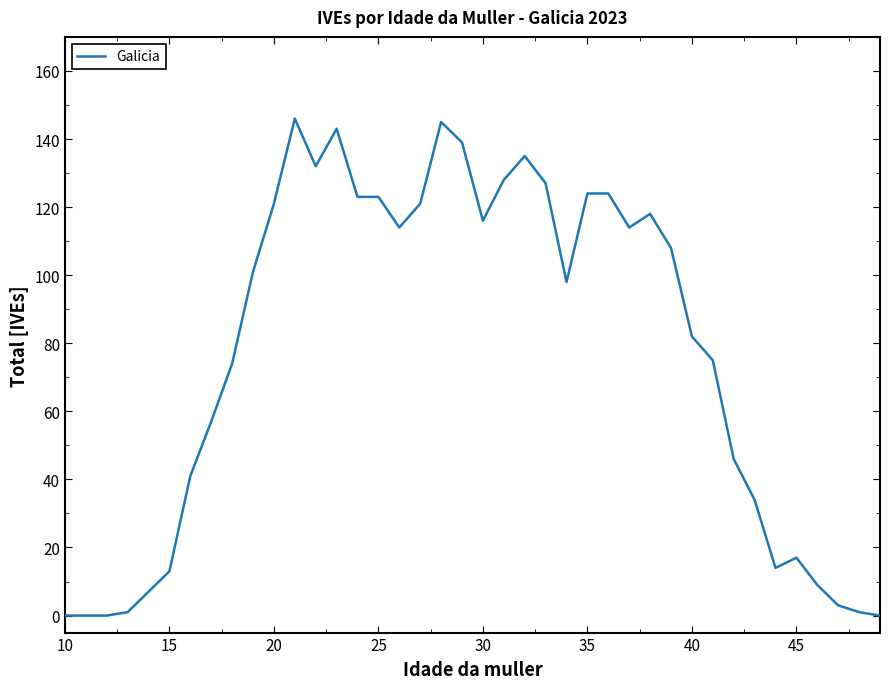

What is the greatest value displayed?

146